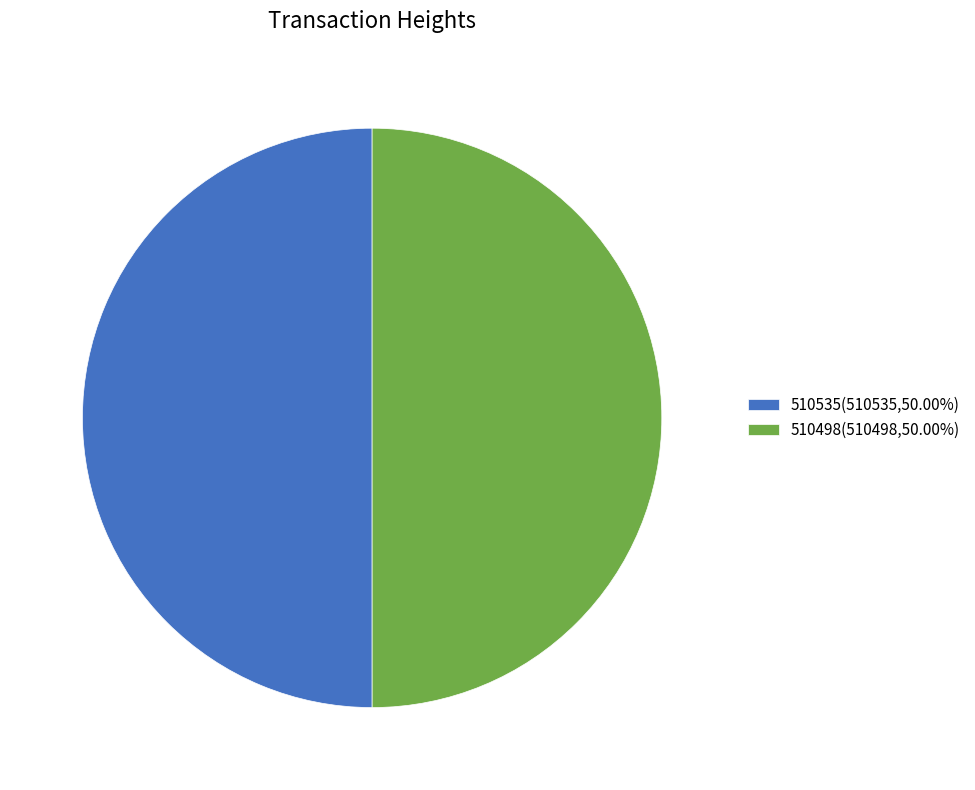

Is it true that 510535 is 50% of the pie?

True